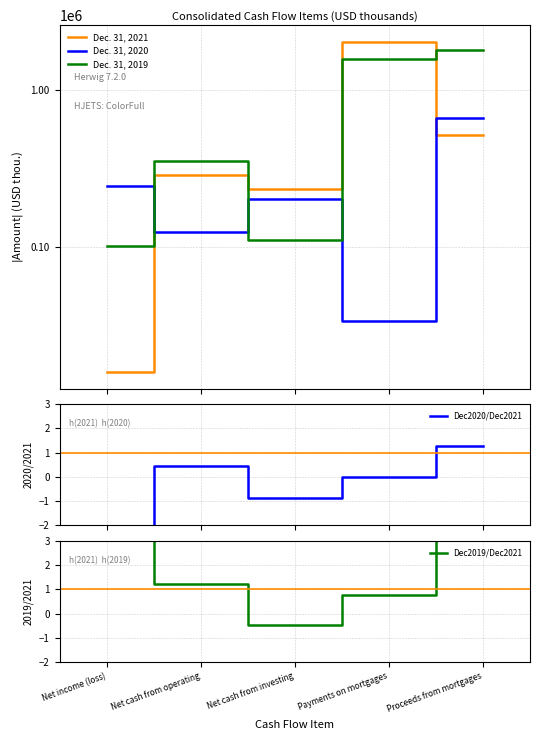

List the labels in order of Dec2019/Dec2021 value, smallest first.

Net cash from investing, Payments on mortgages, Net cash from operating, Proceeds from mortgages, Net income (loss)